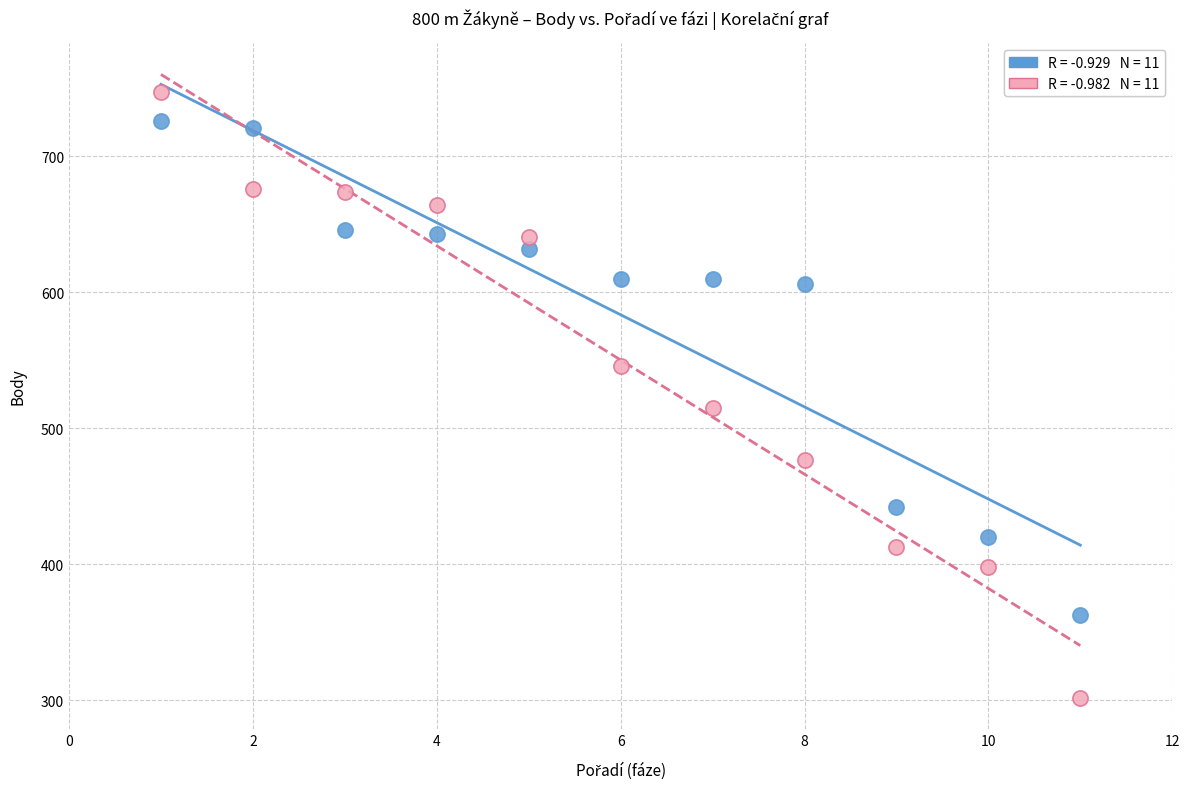

Across all data points, what is the range of Y values (max minus min)?

445